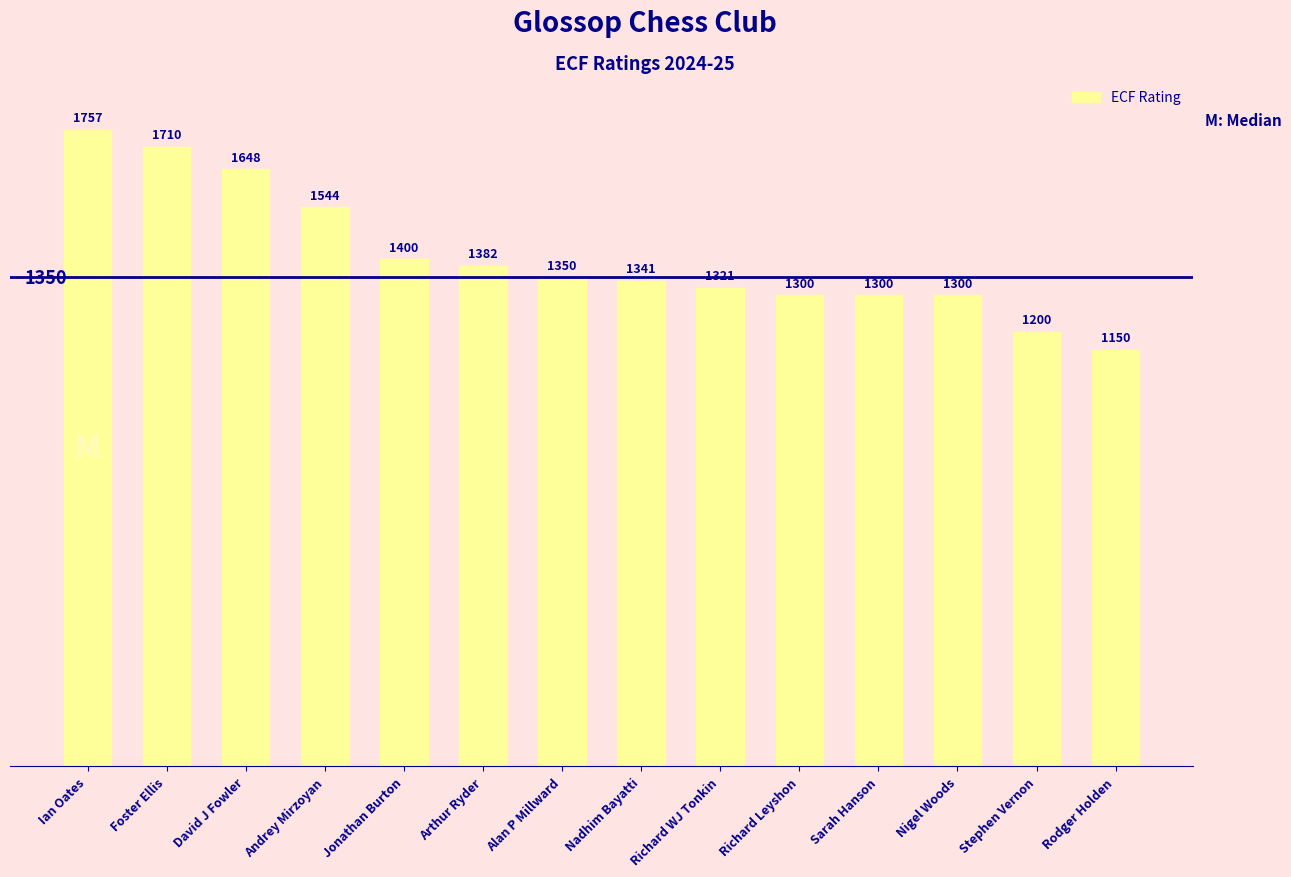

Between Arthur Ryder and Nadhim Bayatti, which is larger?

Arthur Ryder